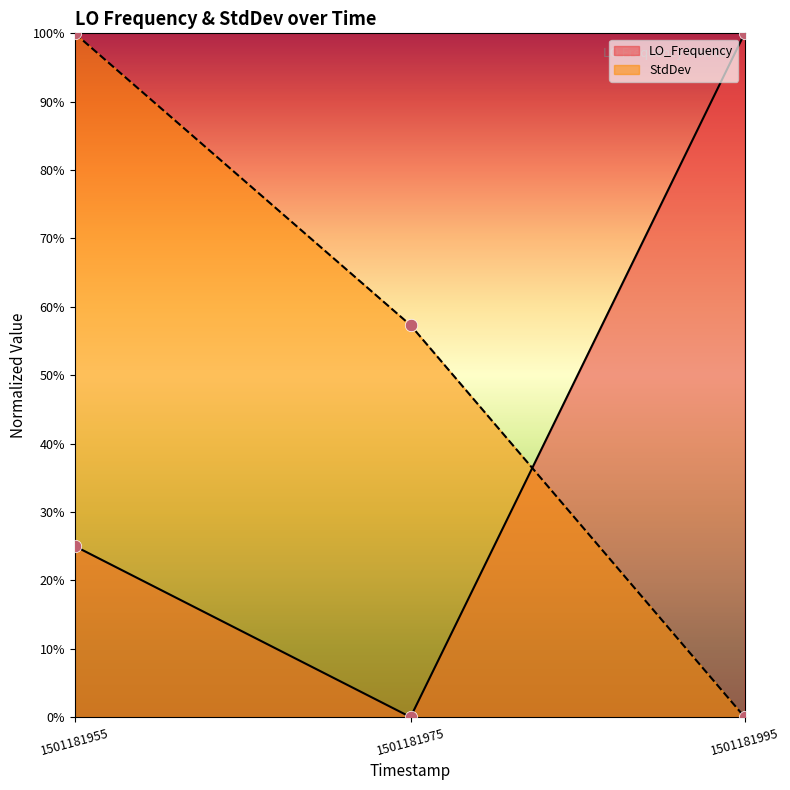

Which series contains the lowest Y value?

LO_Frequency